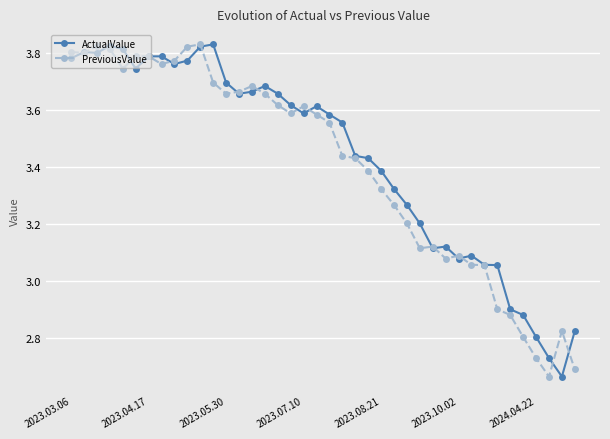

At how many categories does at least one series exceed 2?

40